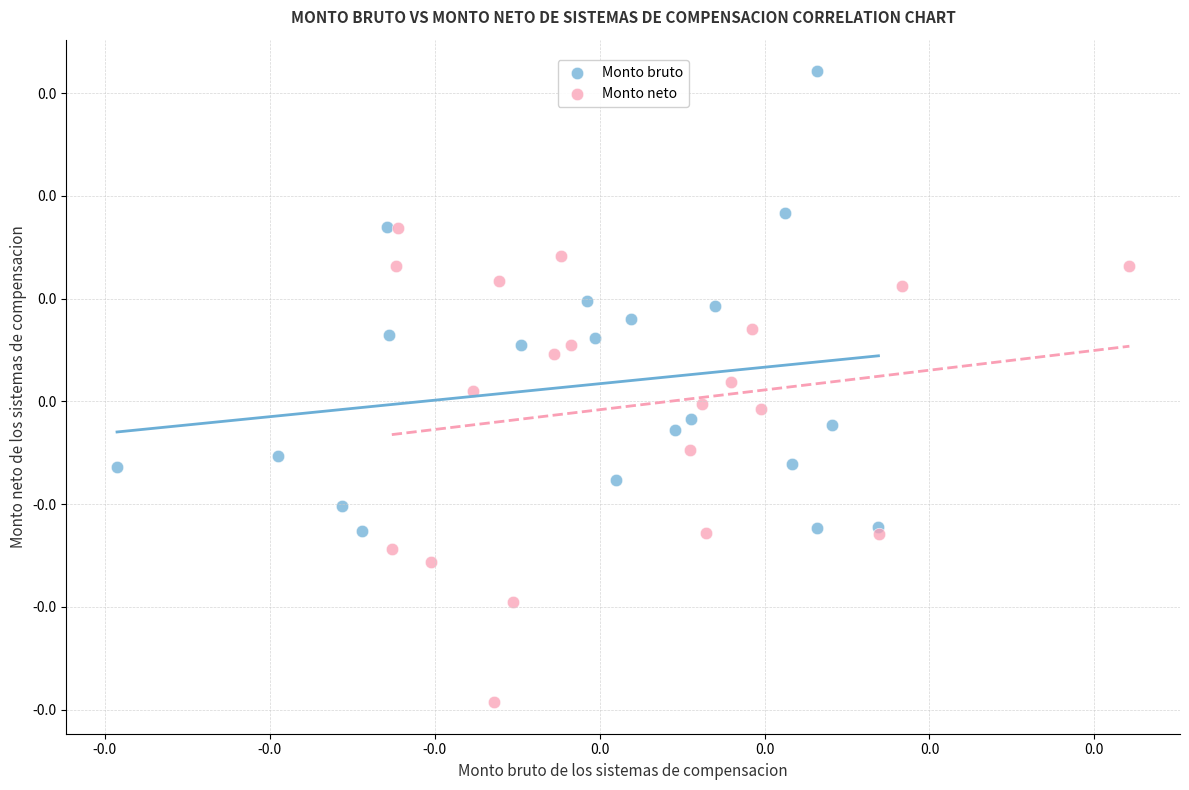

What are all the series names shown in the legend?

Monto bruto, Monto neto